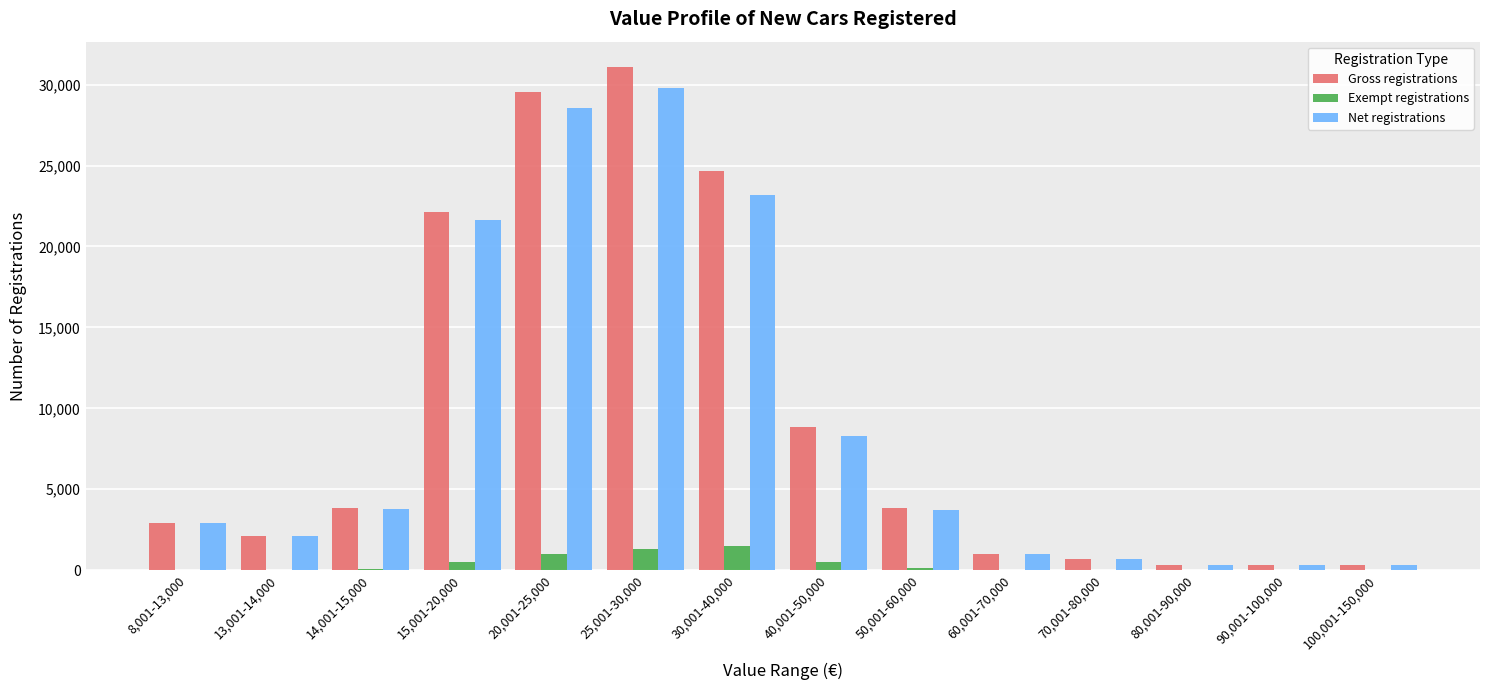

Which series changed the most between 8,001-13,000 and 20,001-25,000?

Gross registrations